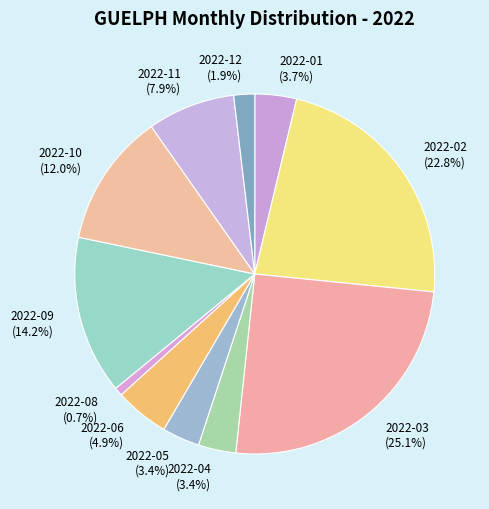

Which has a higher value, 2022-04 (3.4%) or 2022-06 (4.9%)?

2022-06 (4.9%)